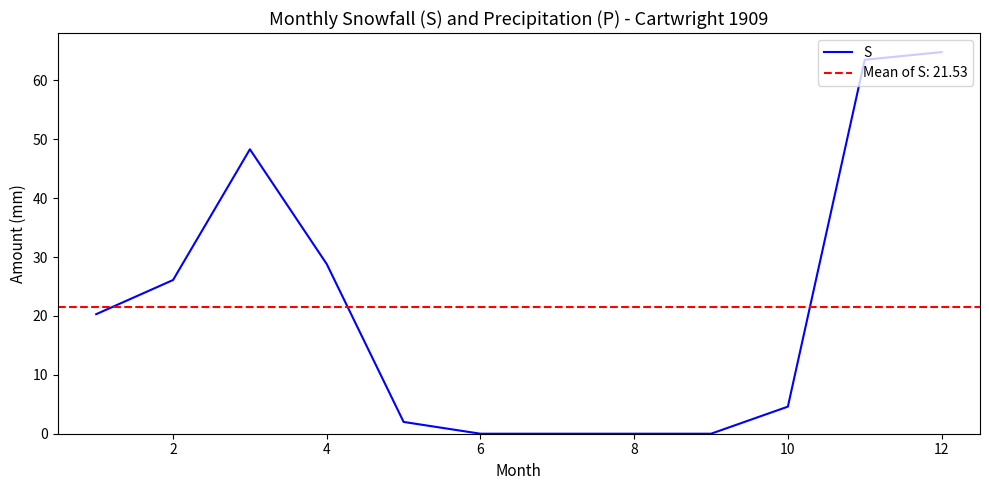

At which label is S closest to 32?

4